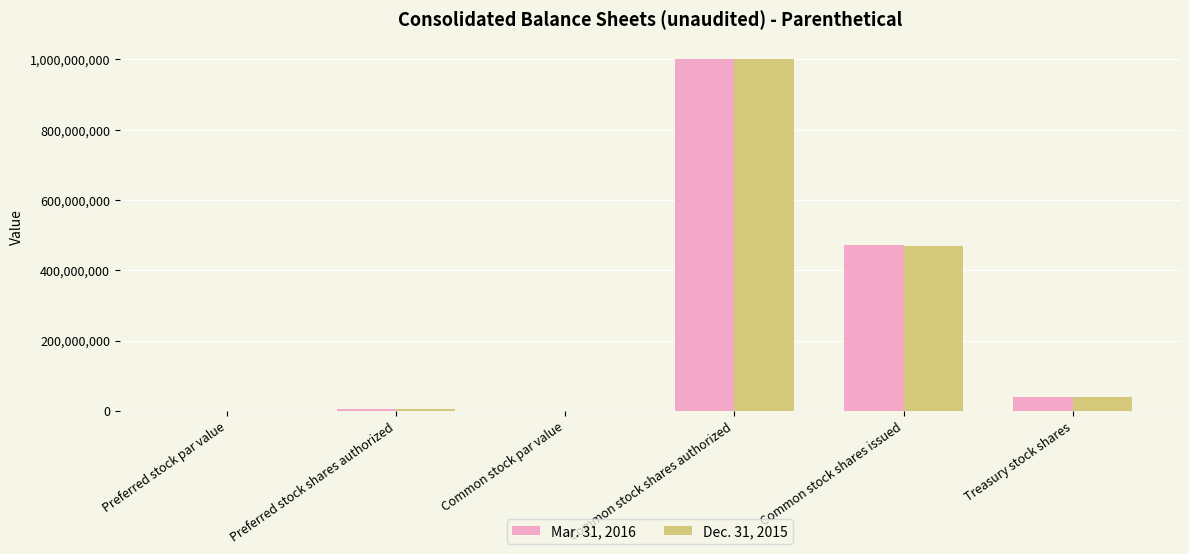

What is the sum of all Mar. 31, 2016 values?

1513000001.0